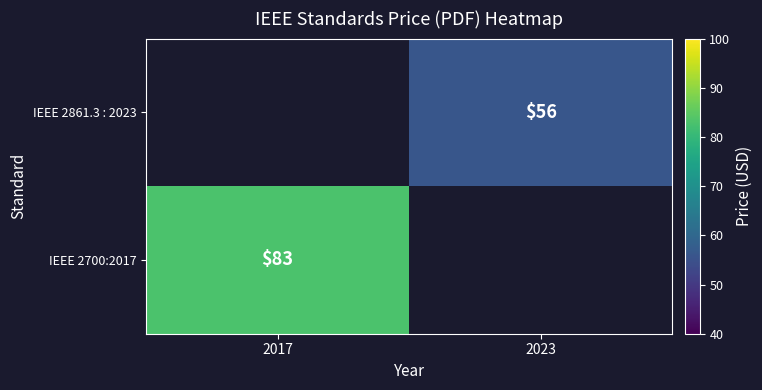

The value of IEEE 2861.3 : 2023 at 2023 is 12. True or false?

False